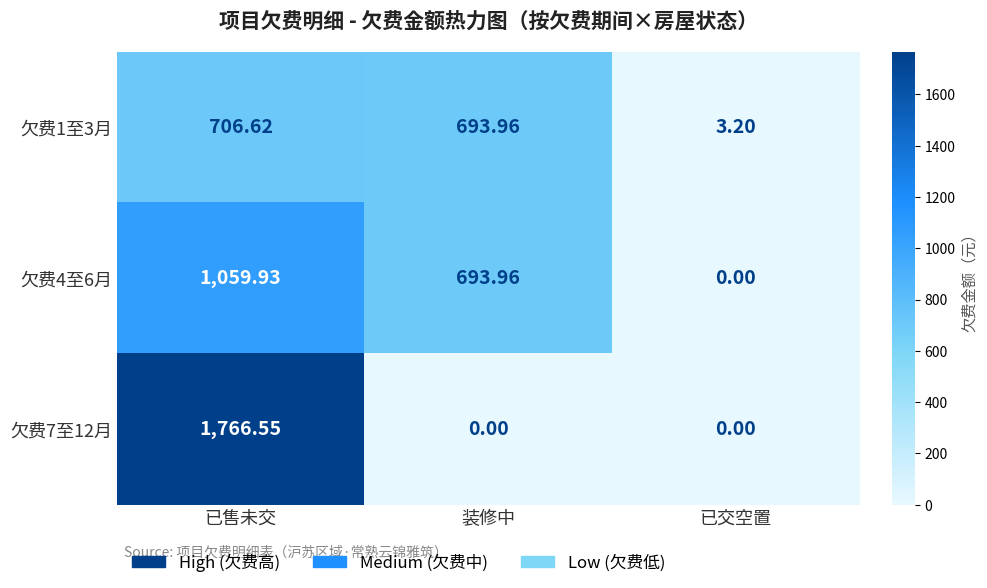

At which label is 欠费1至3月 closest to 354?

装修中